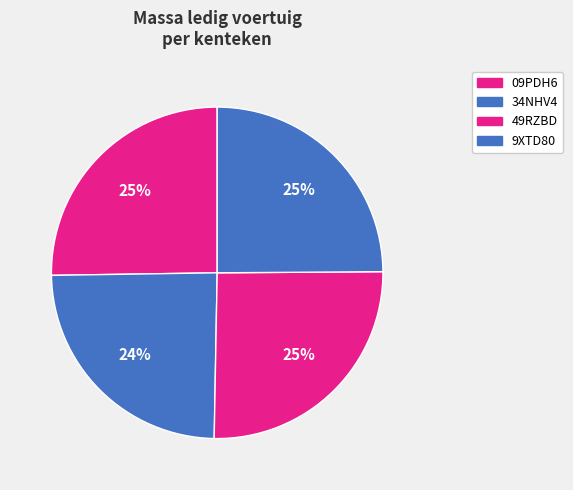

How many slices are in this pie chart?

4